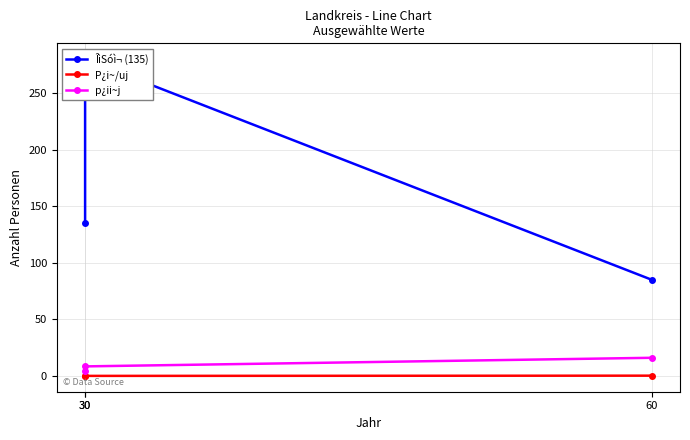

Does the chart have visible grid lines?

Yes